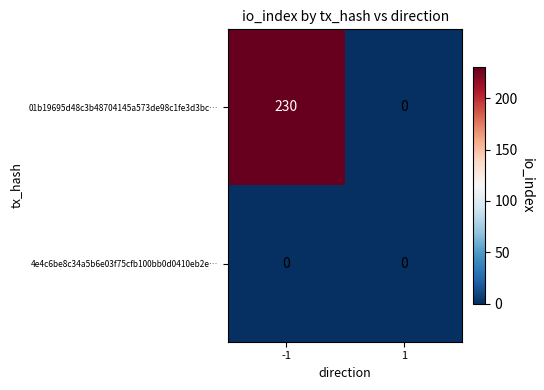

At how many categories does at least one series exceed 219?

1